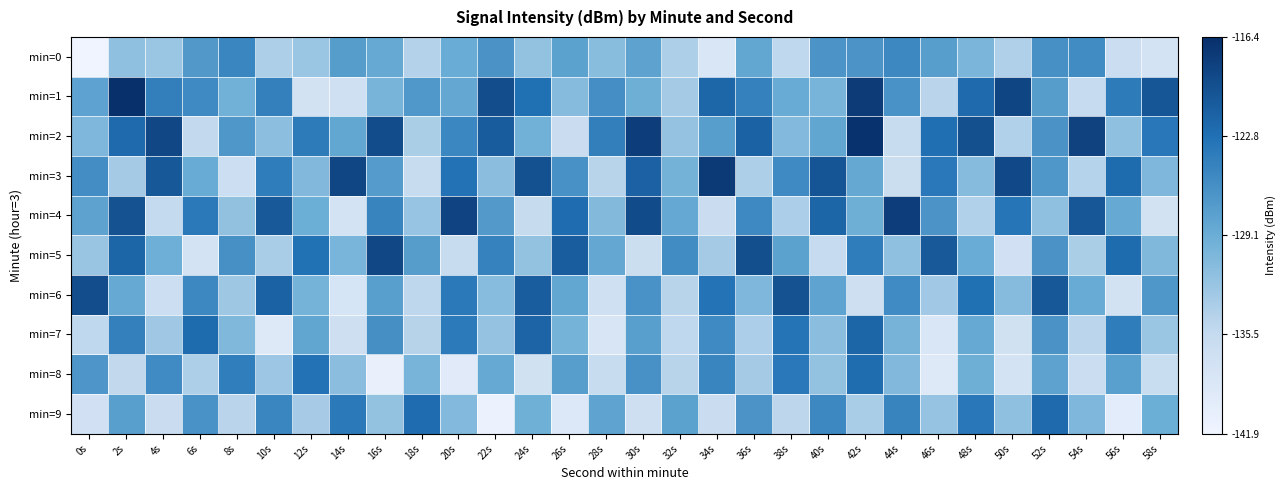

What is the minimum value shown in the chart?

-141.9